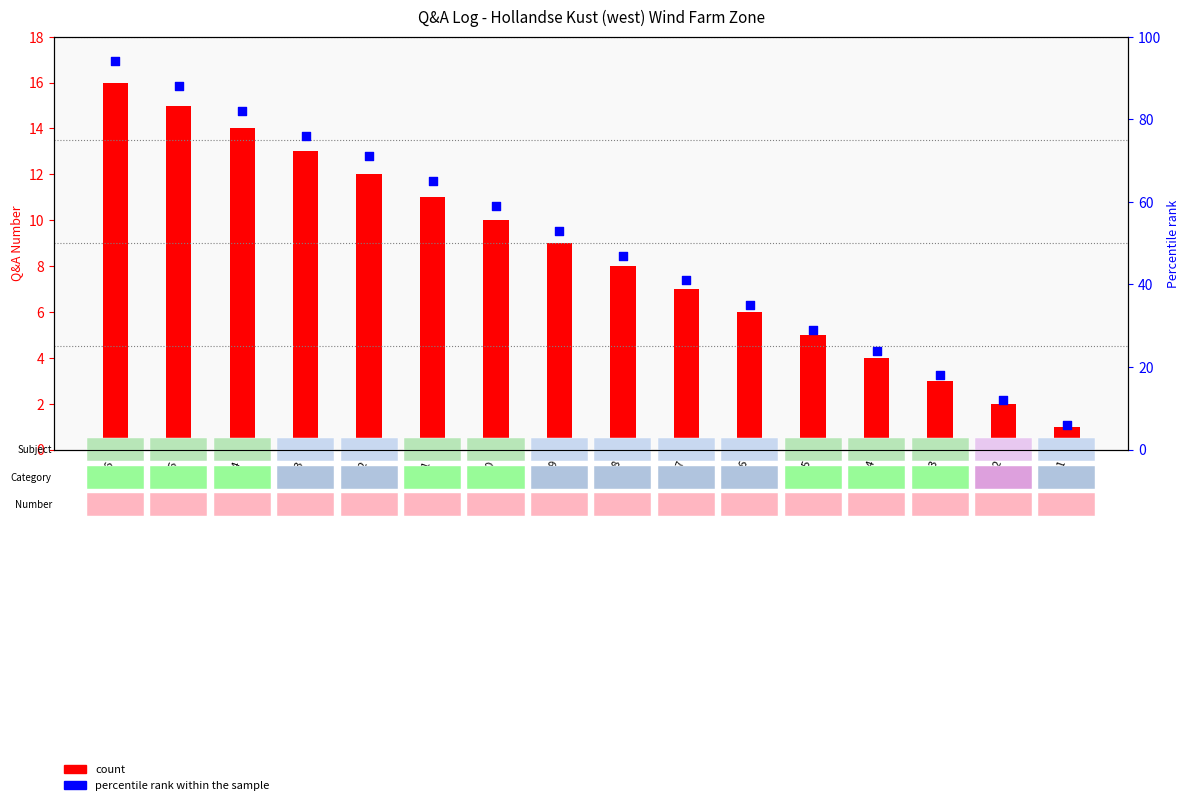

At which category is the sum across all series the highest?

16